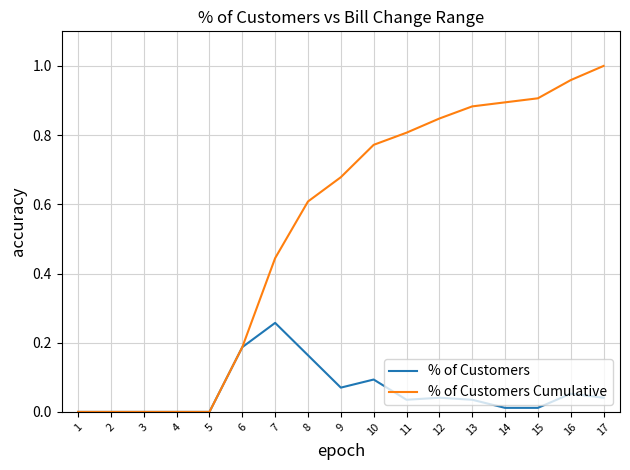

Is the value of % of Customers Cumulative at 3 greater than the value of % of Customers at 16?

No